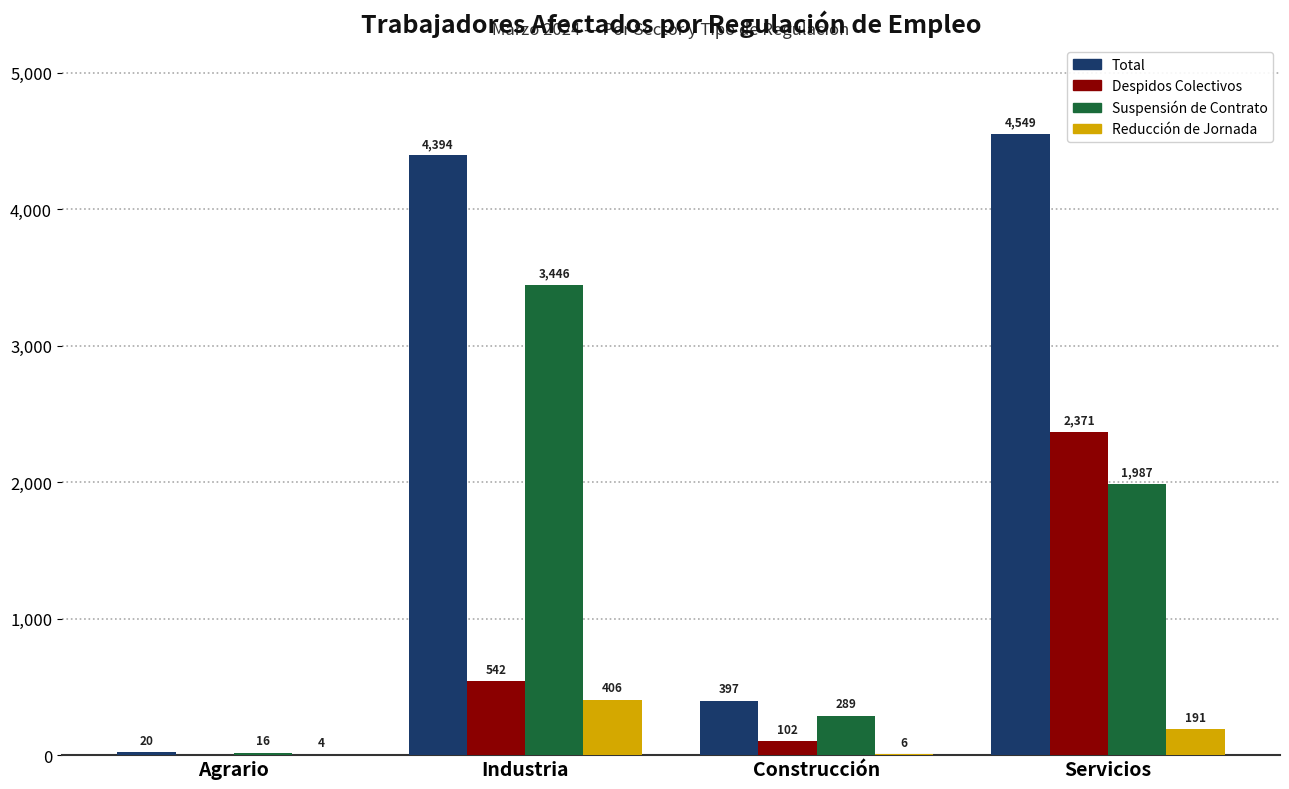

How many categories are shown in the chart?

4